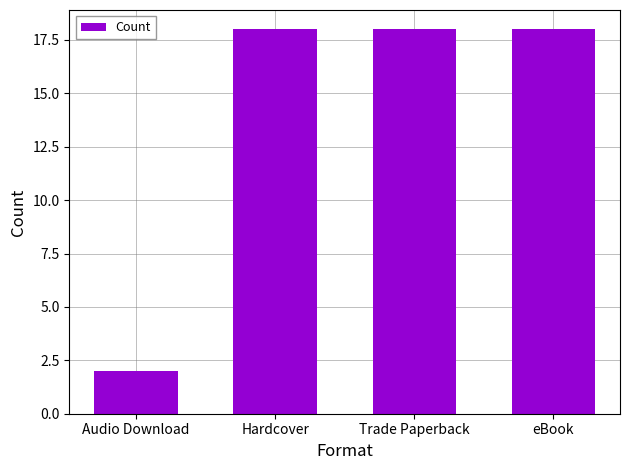

Reading left to right, transcribe all the data shown in this chart.

Audio Download=2	Hardcover=18	Trade Paperback=18	eBook=18